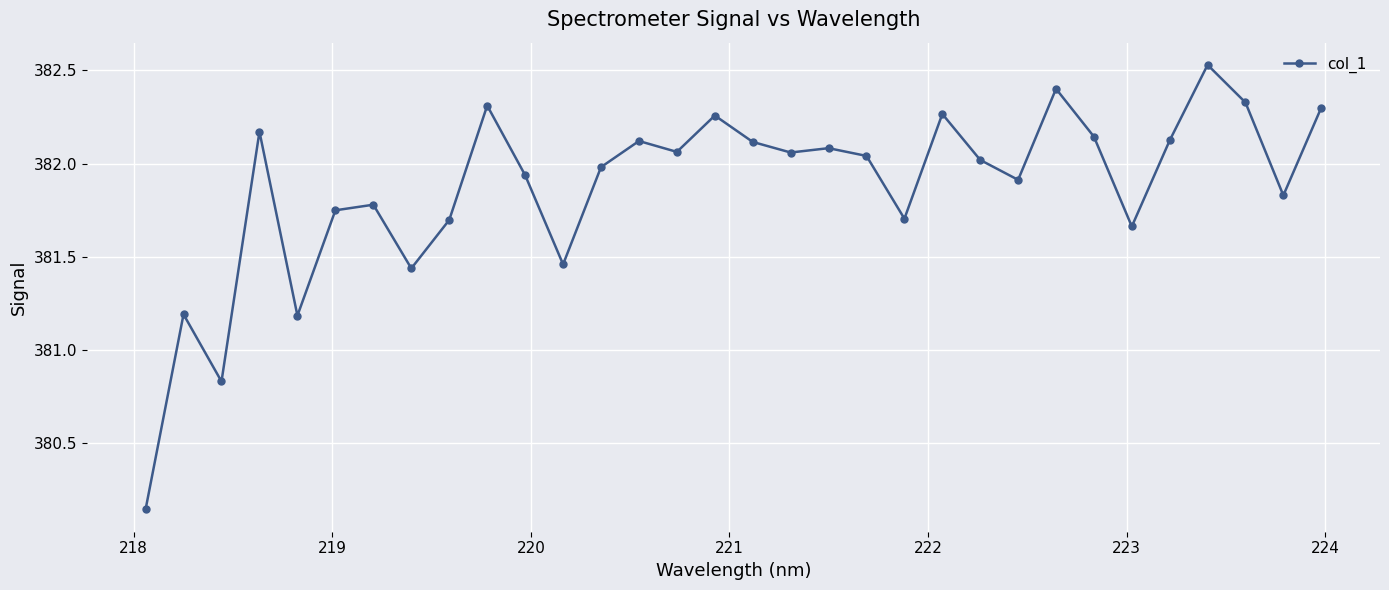

Does the chart display data point markers on the line(s)?

Yes